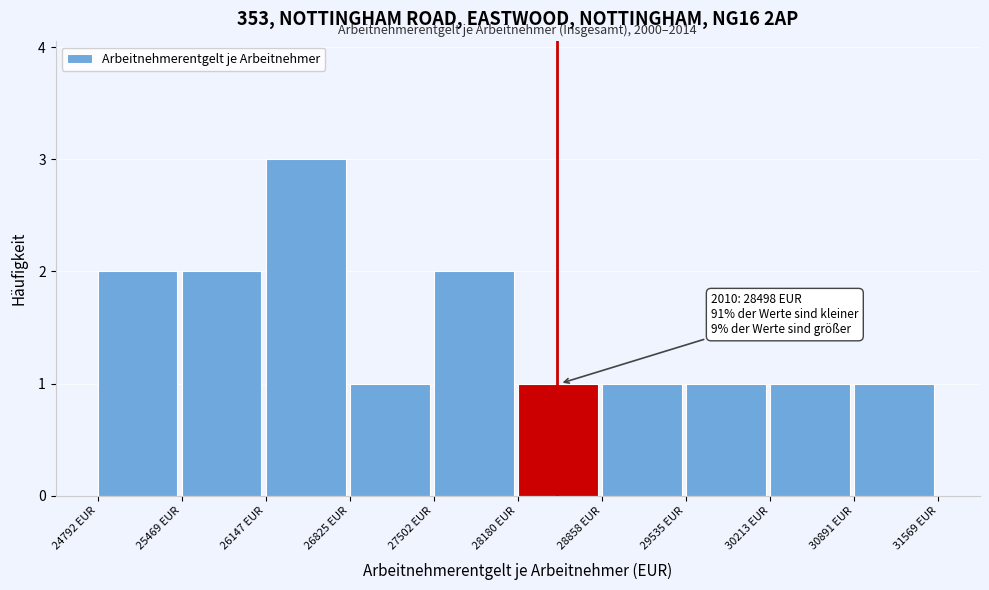

Over which range of the x-axis is the bar tallest?

26100 to 26800